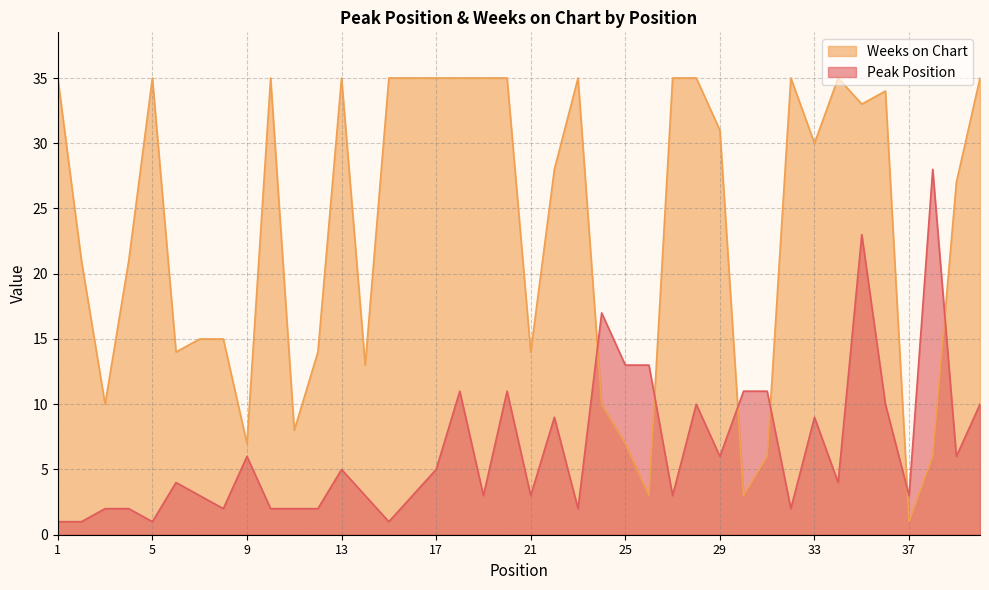

How many distinct data groups are displayed?

2